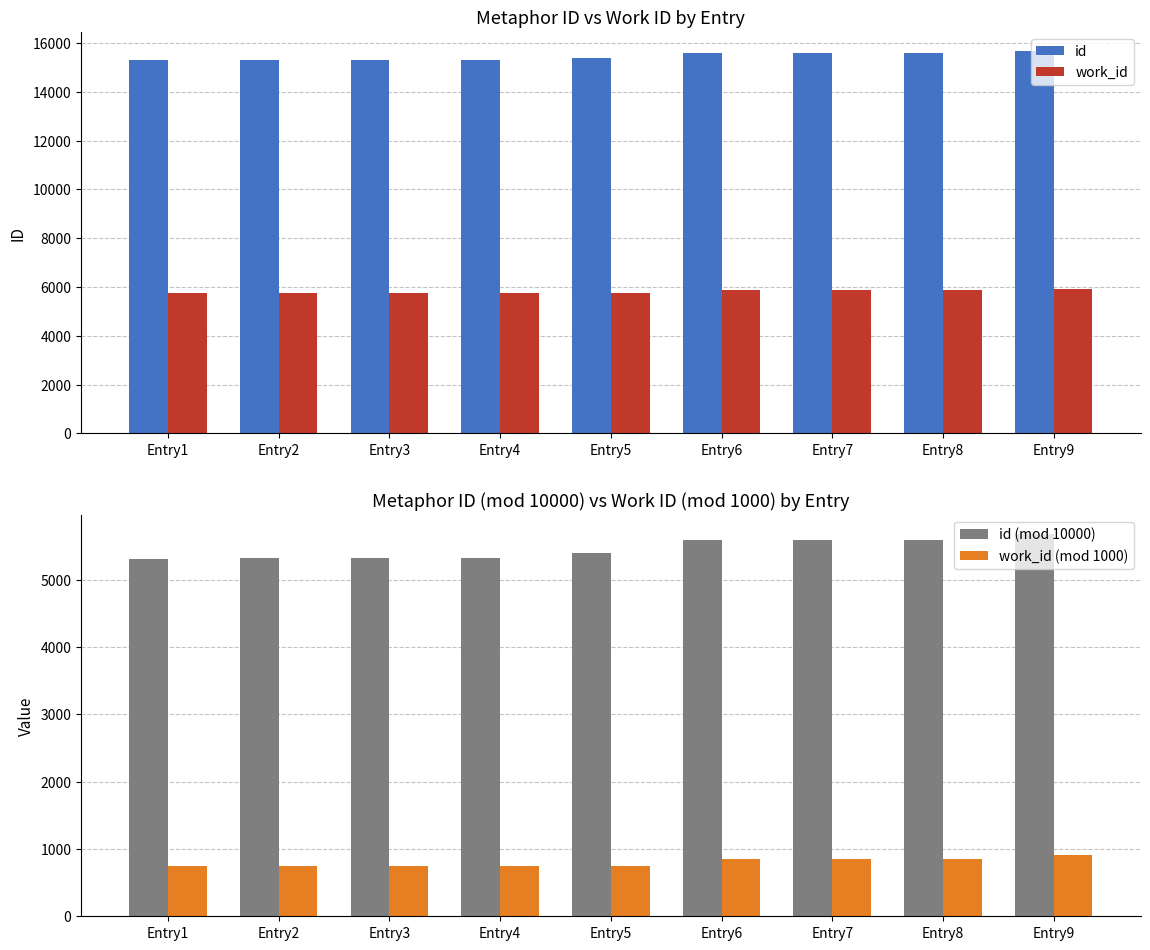

What is the value of the id bar at the 8th from the left?

15592